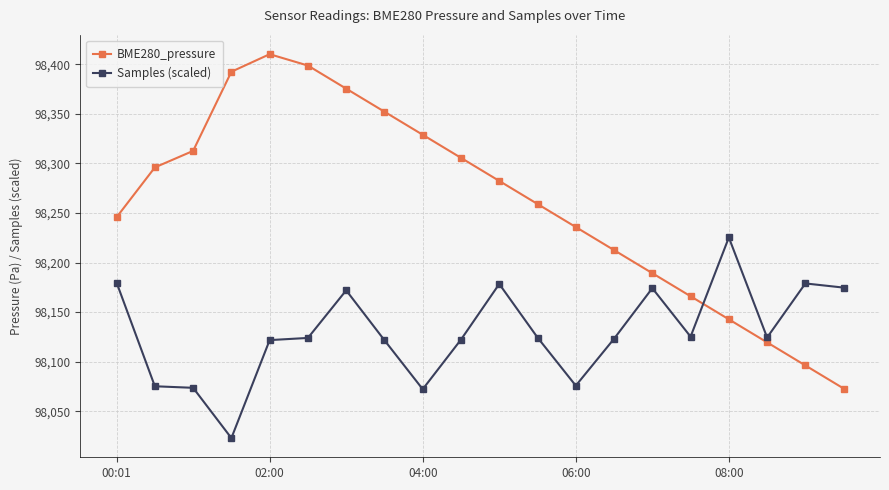

How many data points does each series have?

20